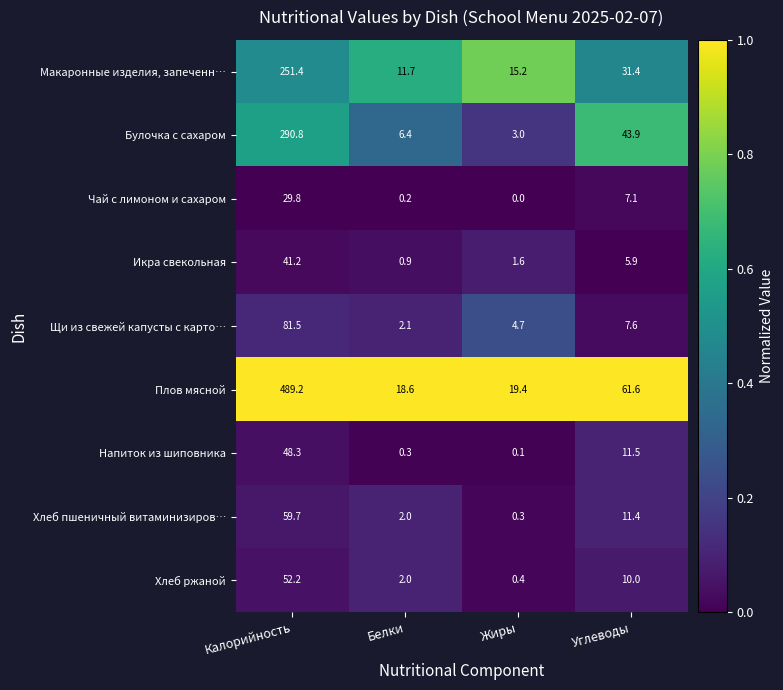

True or false: Булочка с сахаром has a value of 1.5 at Жиры.

False